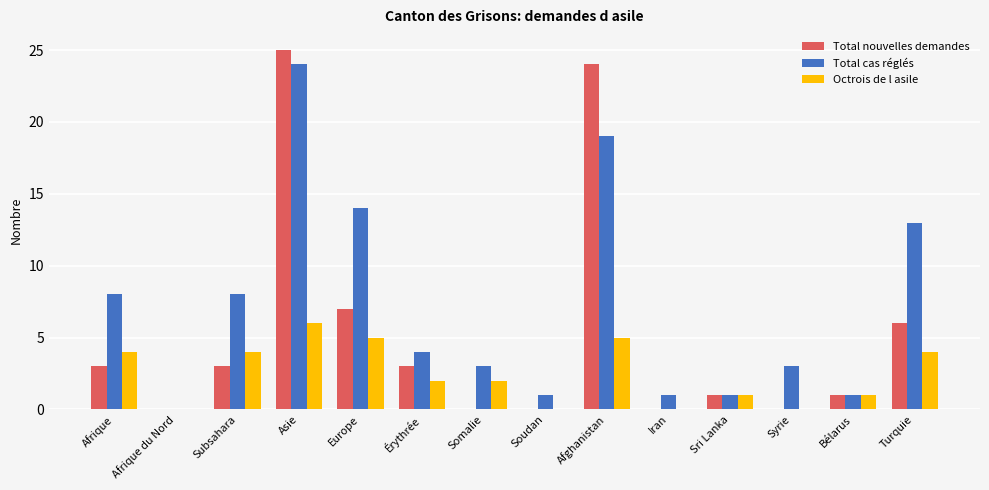

Which series changed the most between Asie and Afghanistan?

Total cas réglés